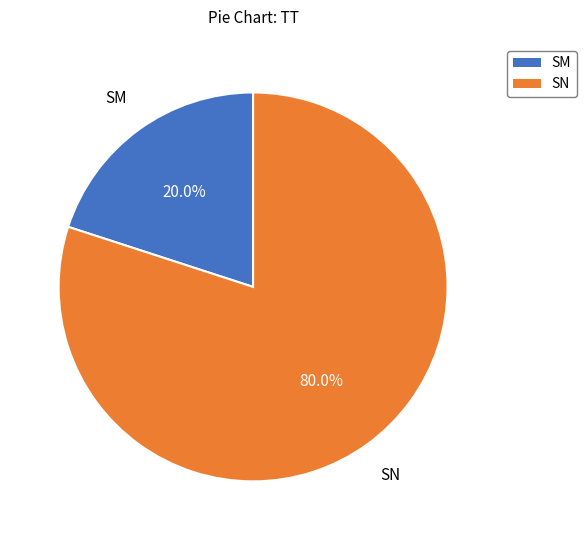

The SN slice represents 92% of the pie. True or false?

False